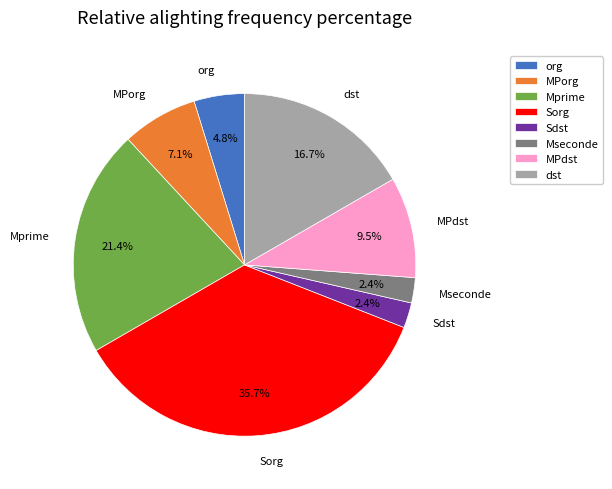

Count the number of slices in the pie.

8